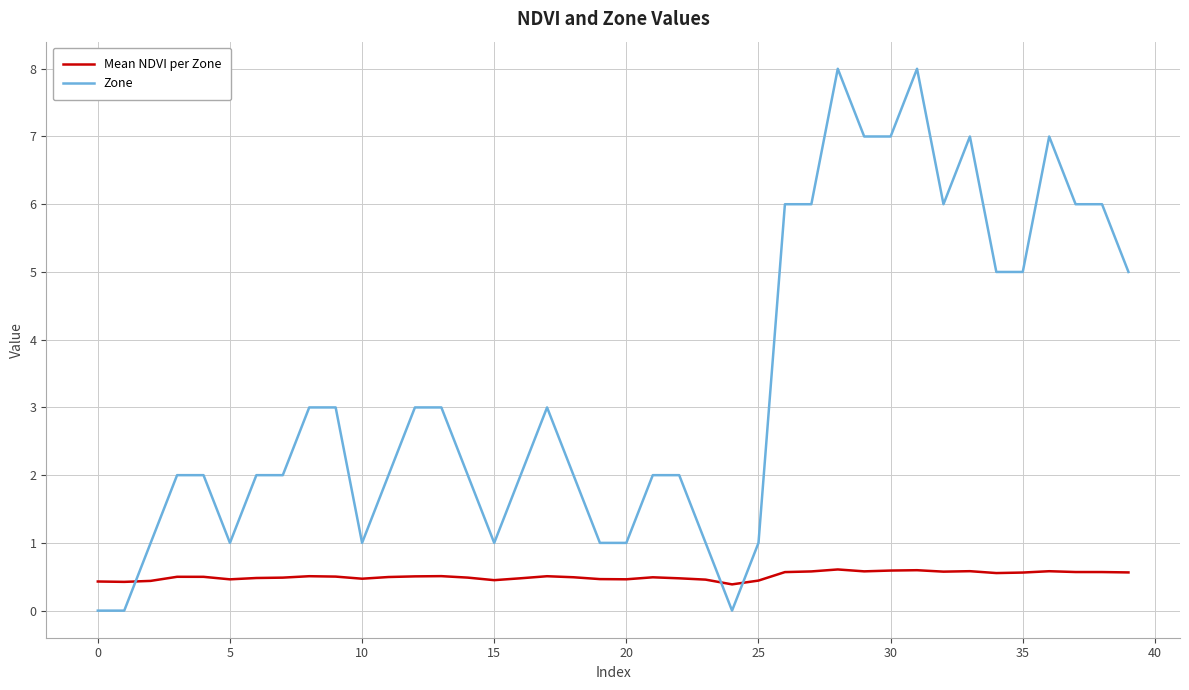

Which series has the largest total across all categories?

Zone